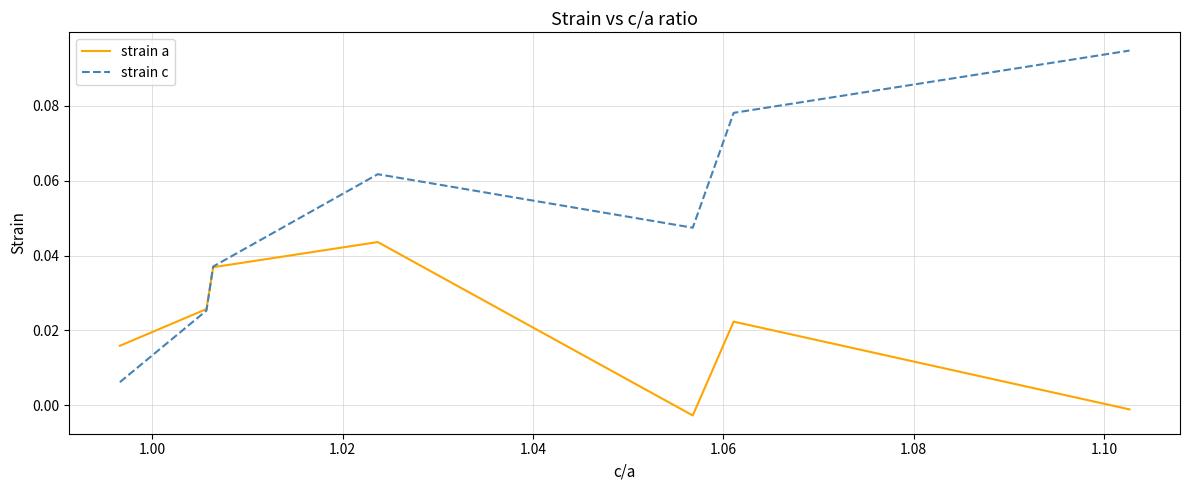

Which series has the widest spread of values?

strain c